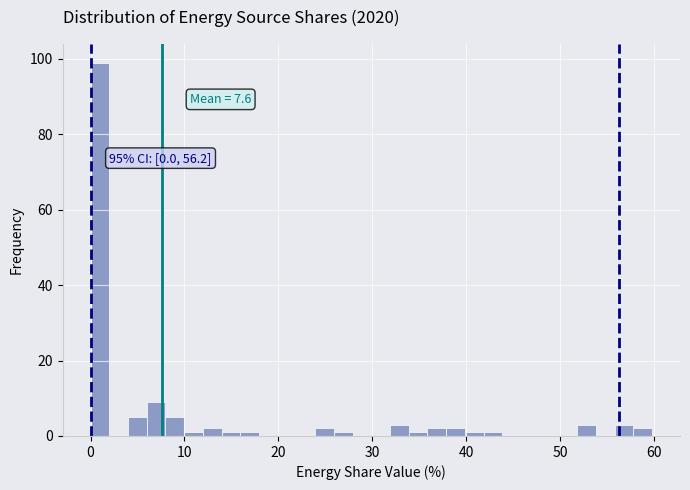

Read against the x-axis, roughly where is the centre of the tallest bar?

1